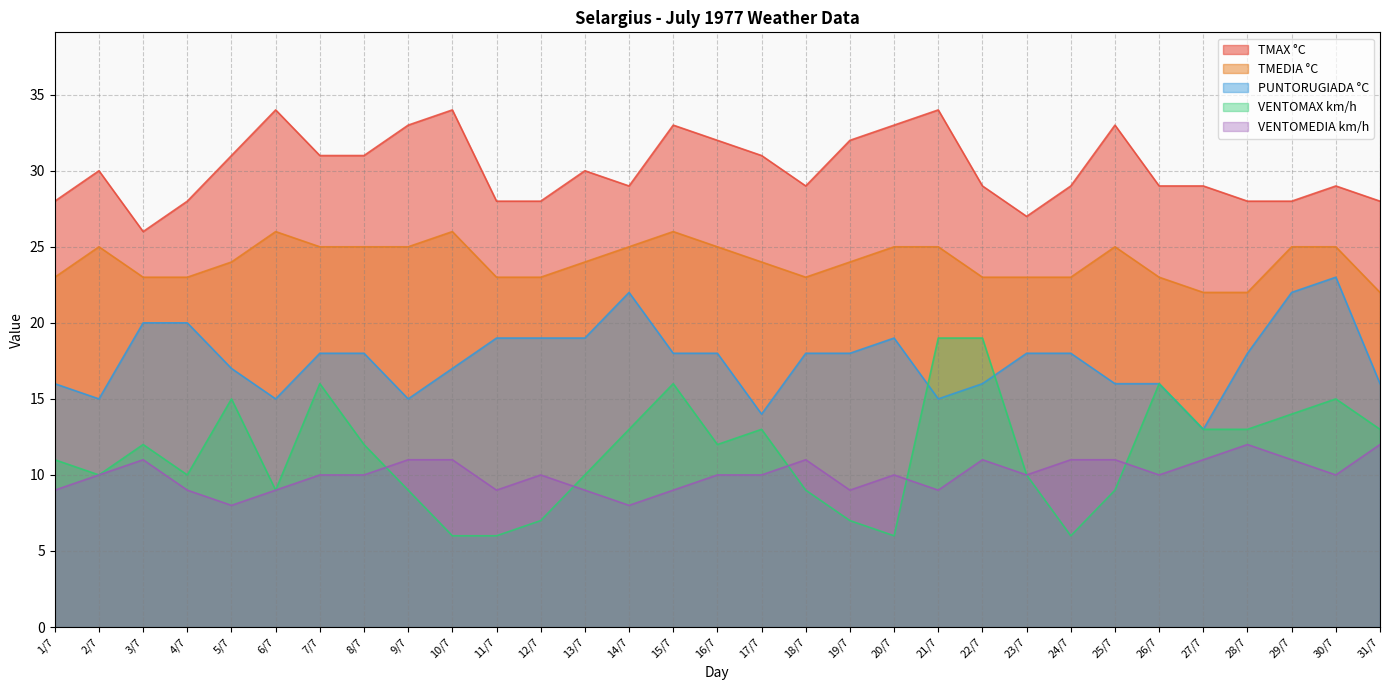

What is the smallest value displayed?

6